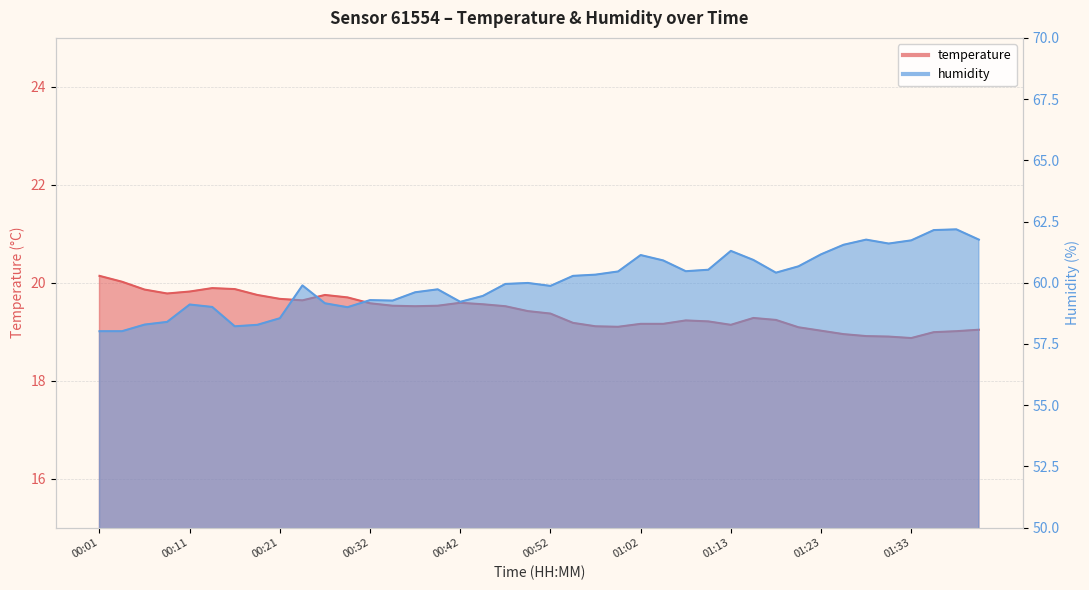

True or false: humidity and temperature intersect in this chart.

False